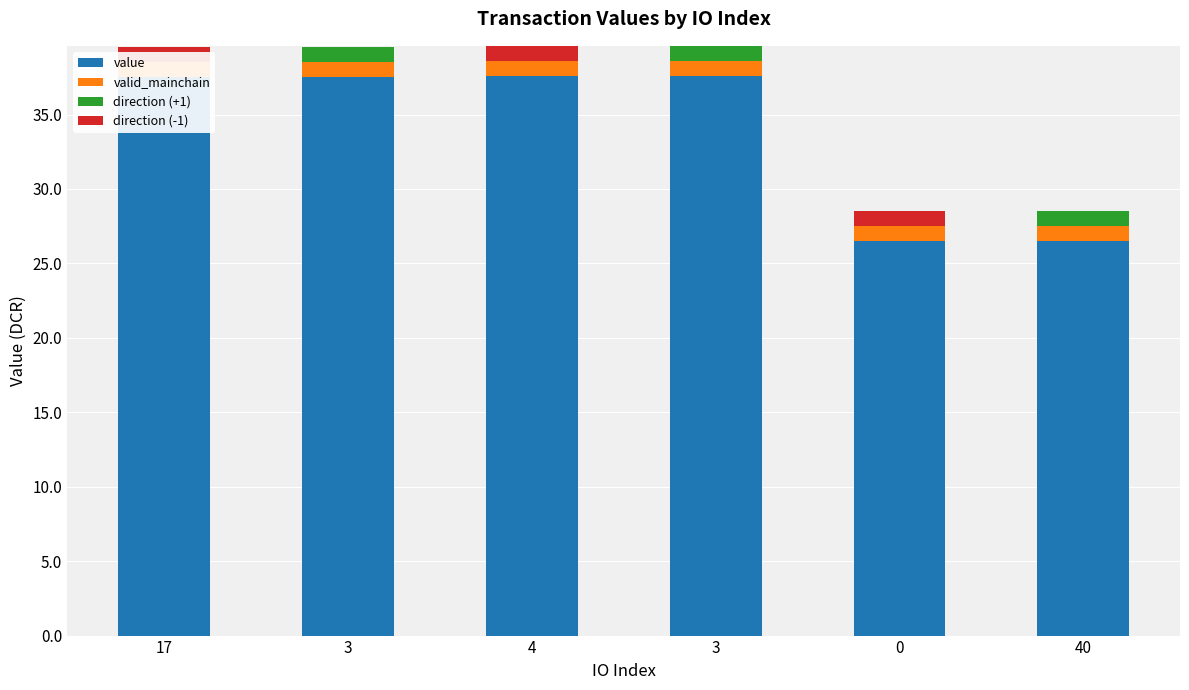

At which label is direction (-1) closest to 0?

3